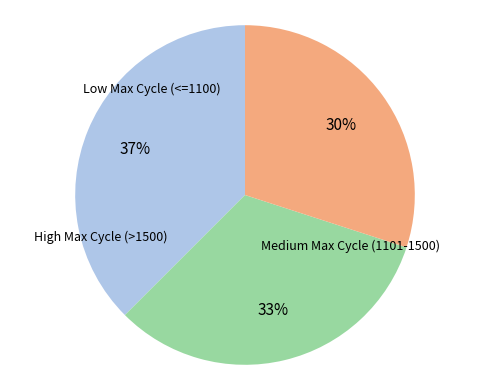

To the nearest percent, what is the average slice percentage?

33%